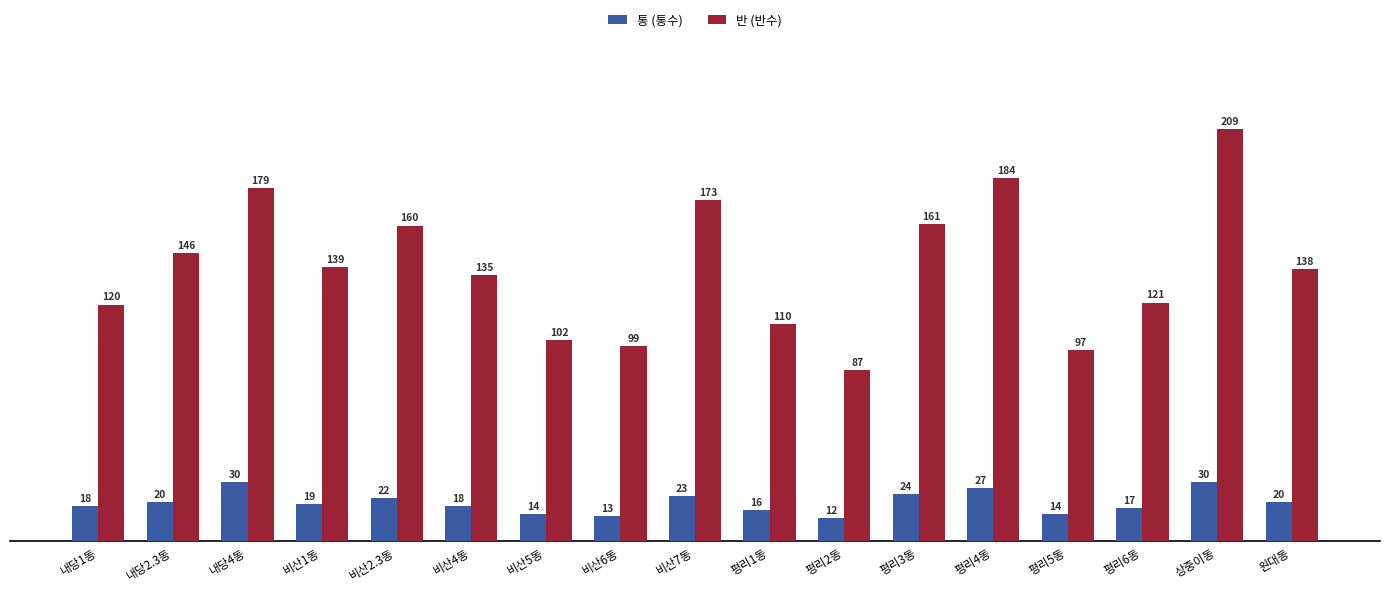

Which series has the widest spread of values?

반 (반수)